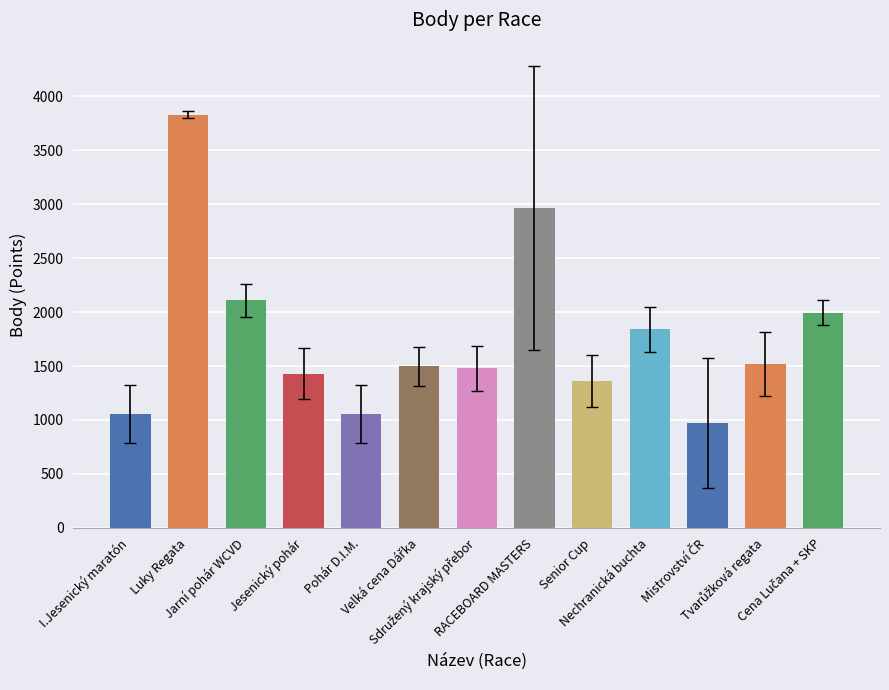

At which category does the chart reach its peak across all series?

Luky Regata